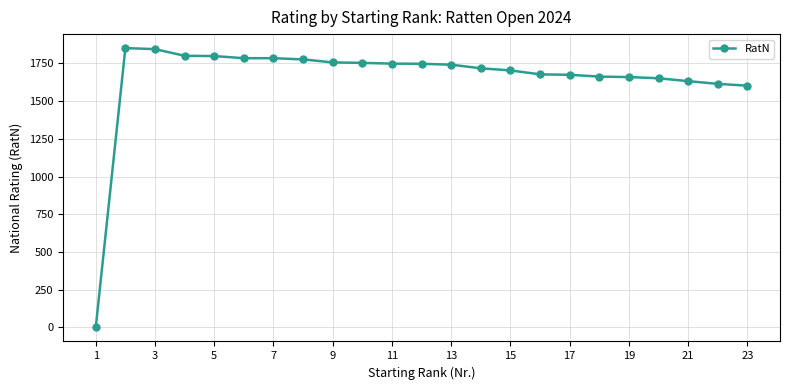

What is the difference between the maximum and minimum values?

1851